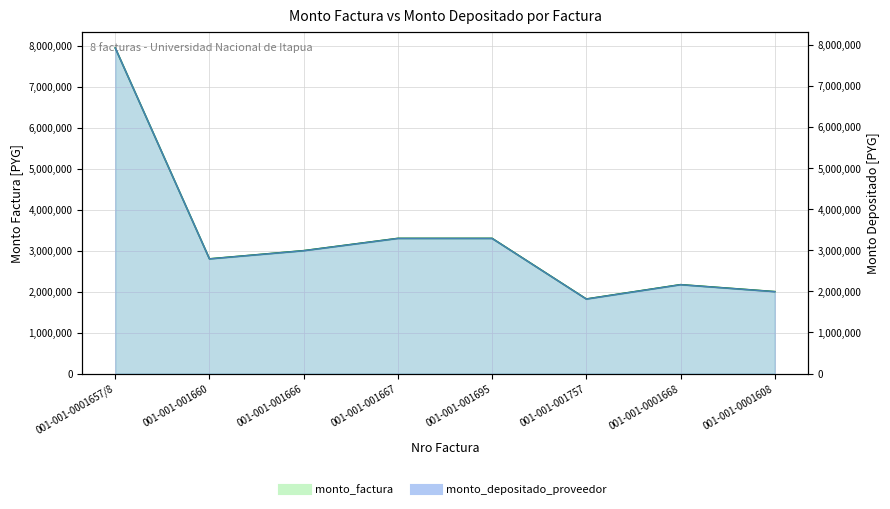

What is the approximate value of monto_depositado_proveedor at 001-001-0001657/8, to the nearest 50?

7921100